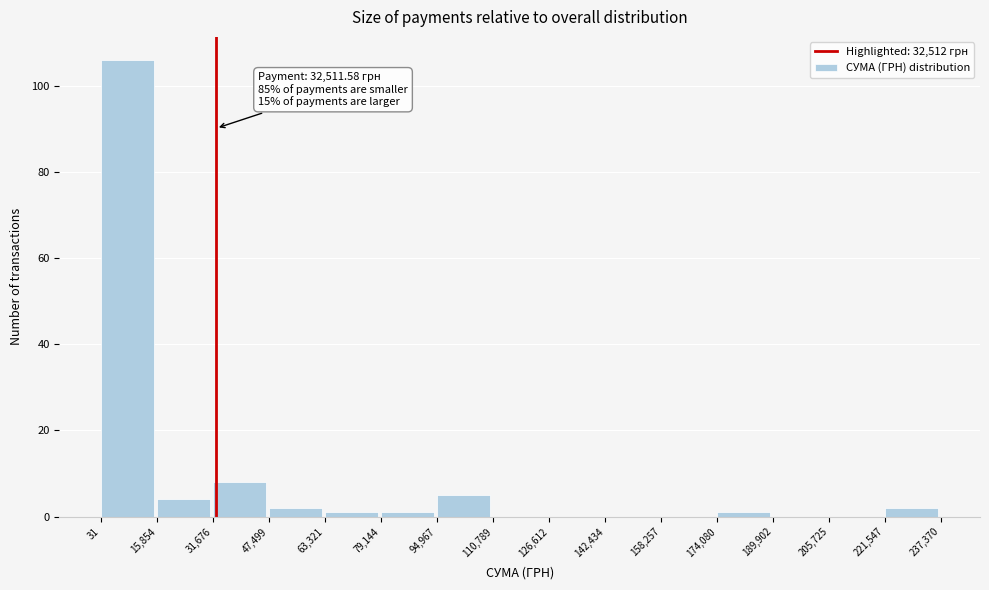

Which range on the x-axis has the tallest bar?

31 to 15,854